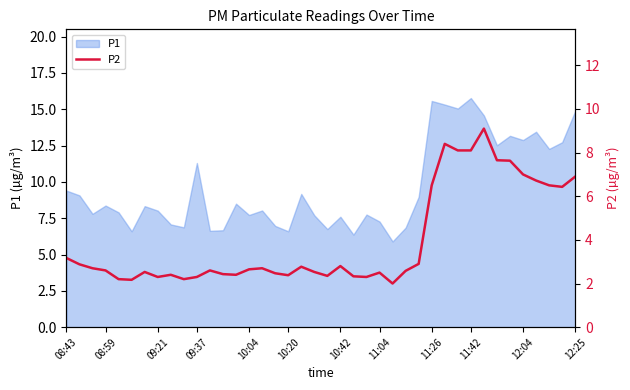

What is the lowest value of the P1 series?

5.9